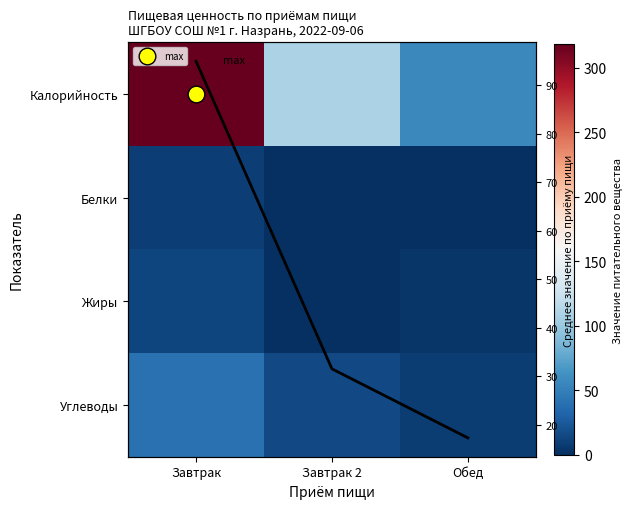

Rank the series by their maximum value, from lowest to highest.

Белки, Жиры, Углеводы, Среднее по столбцу, Калорийность